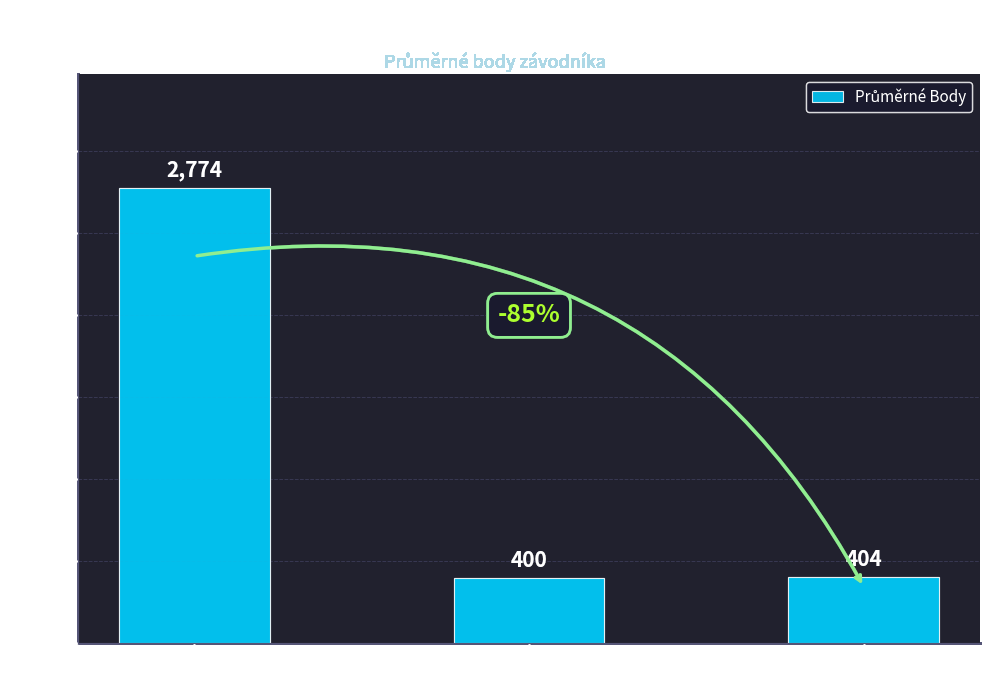

What is the ratio of the value at TR to the value at Fb?

1.0